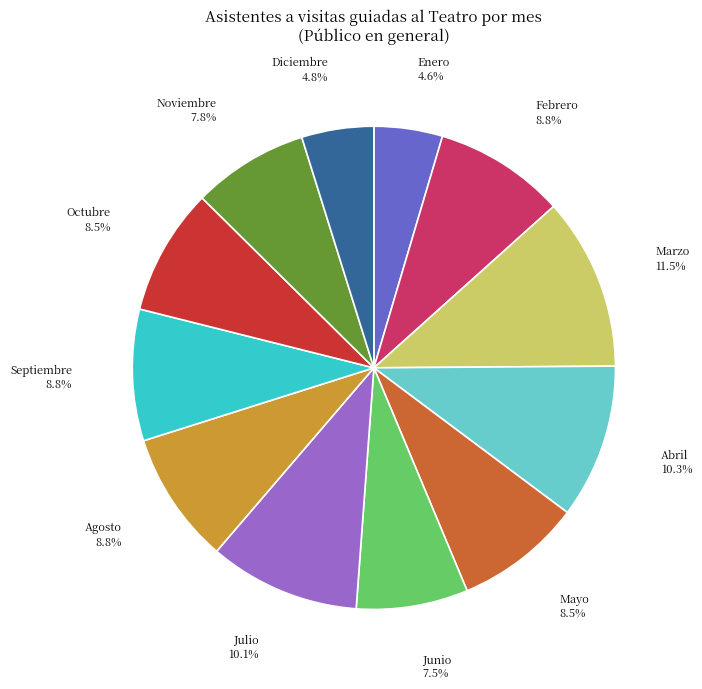

What percentage do Noviembre and Octubre together represent?

16.3%